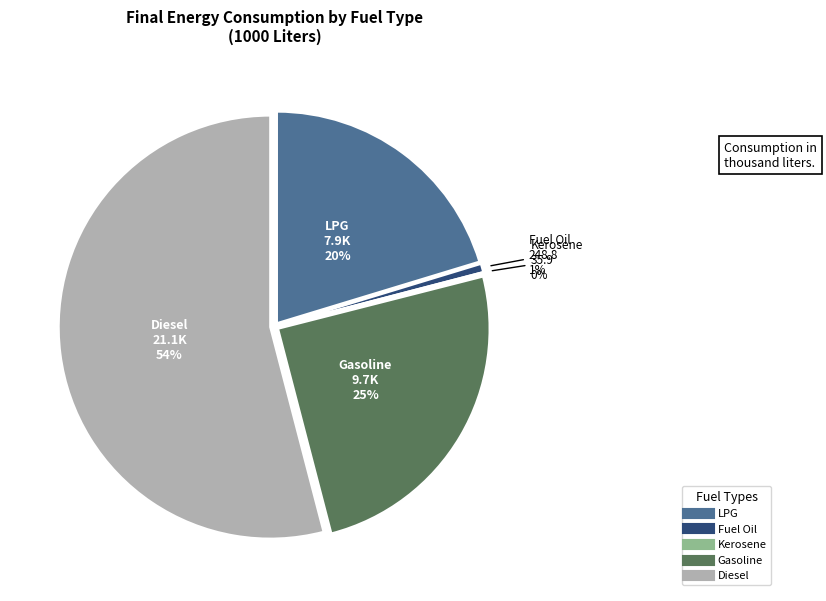

Which category has the smallest portion of the pie?

Kerosene